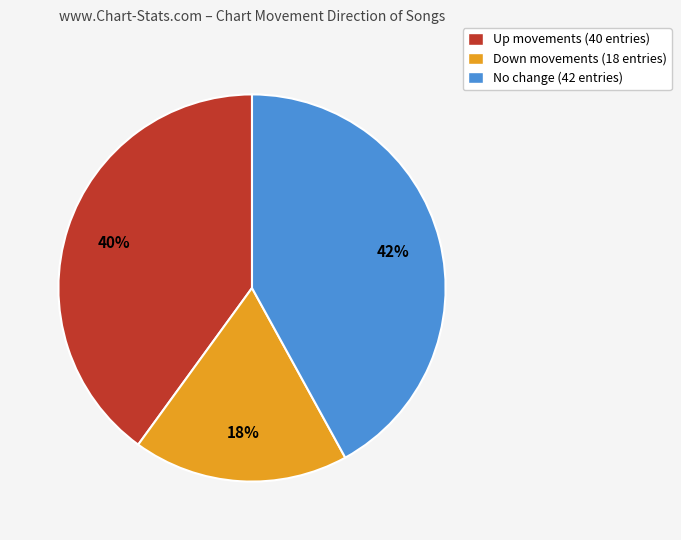

Is the sum of Up movements (40 entries) and Down movements (18 entries) greater than half?

Yes